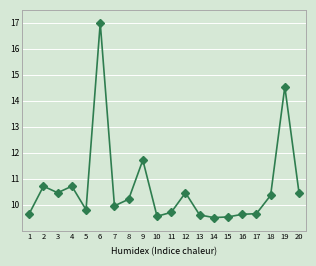

What is the difference between the values at 5 and 2?

0.9